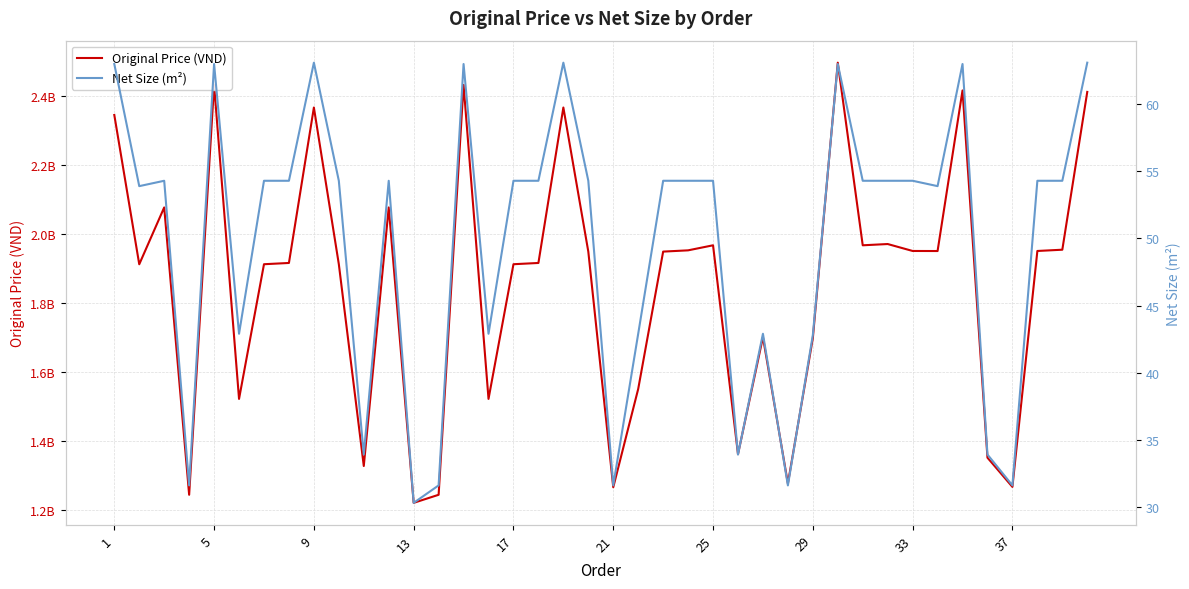

True or false: Net Size (m²) and Original Price (VND) intersect in this chart.

False